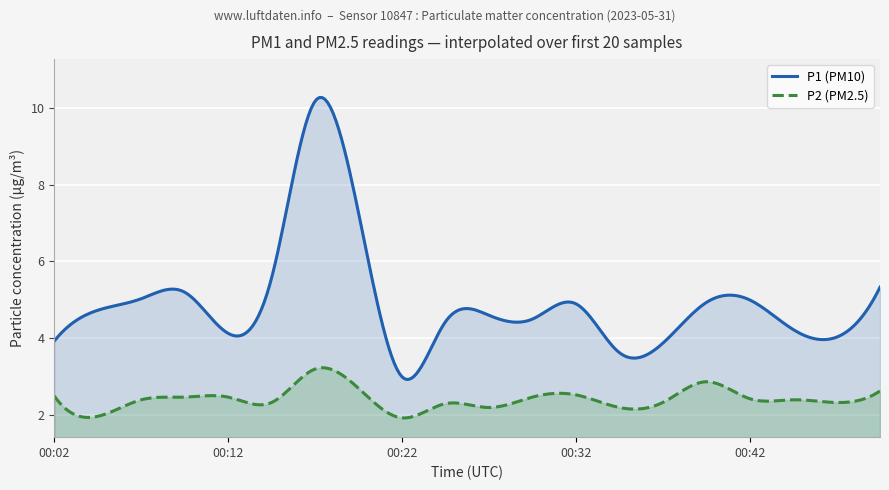

How many values in the P1 series are below 4?

4